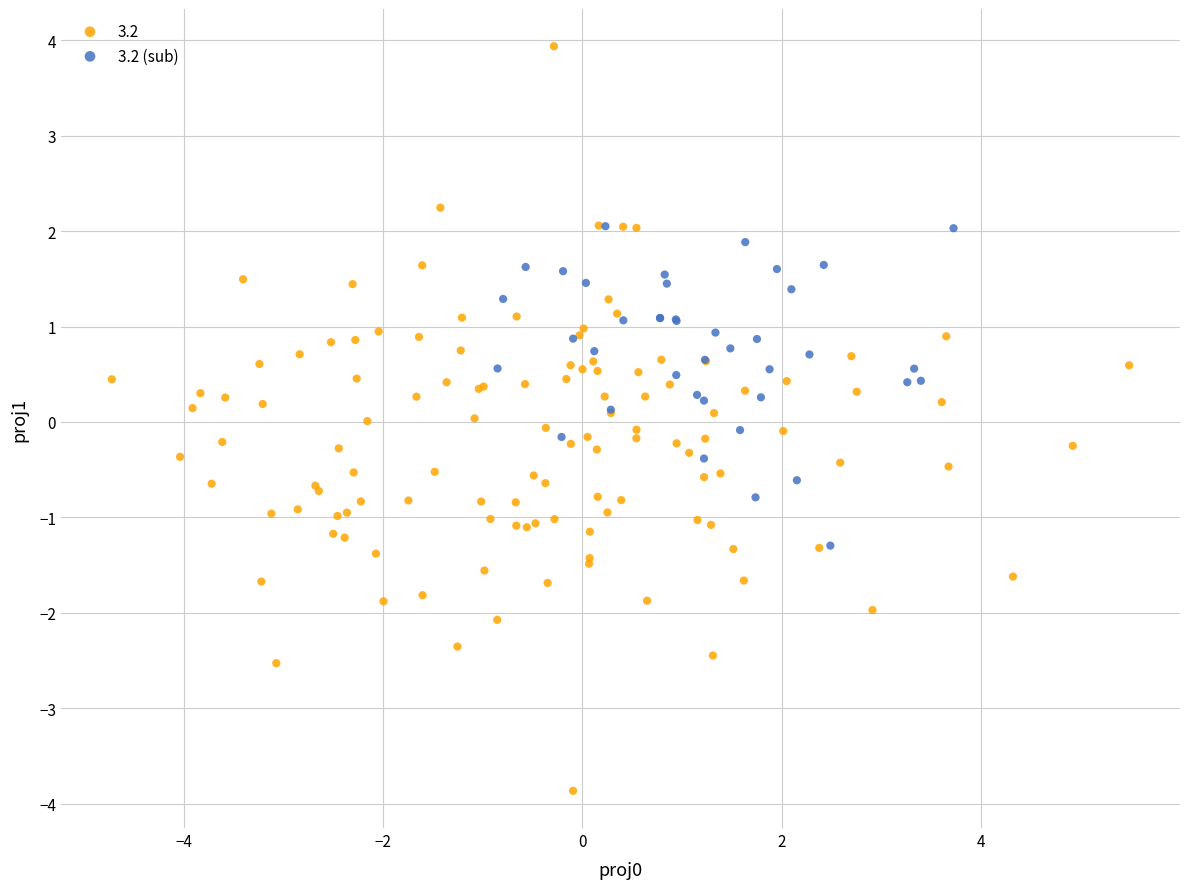

Which series reaches the minimum Y coordinate?

3.2